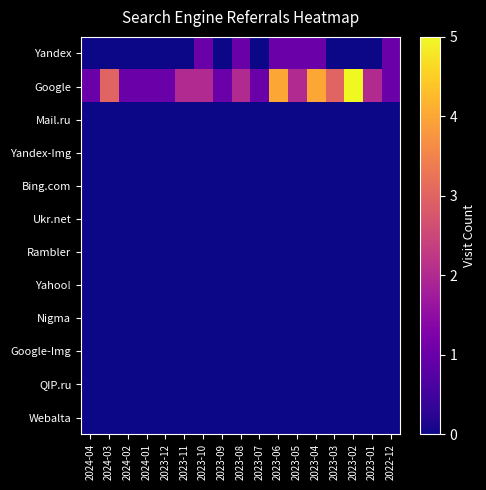

At which category is the sum across all series the highest?

2023-06